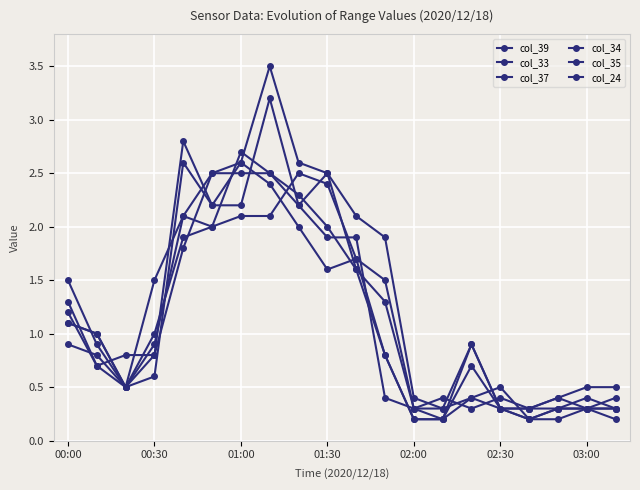

Where is the first local minimum for col_34?

01:00